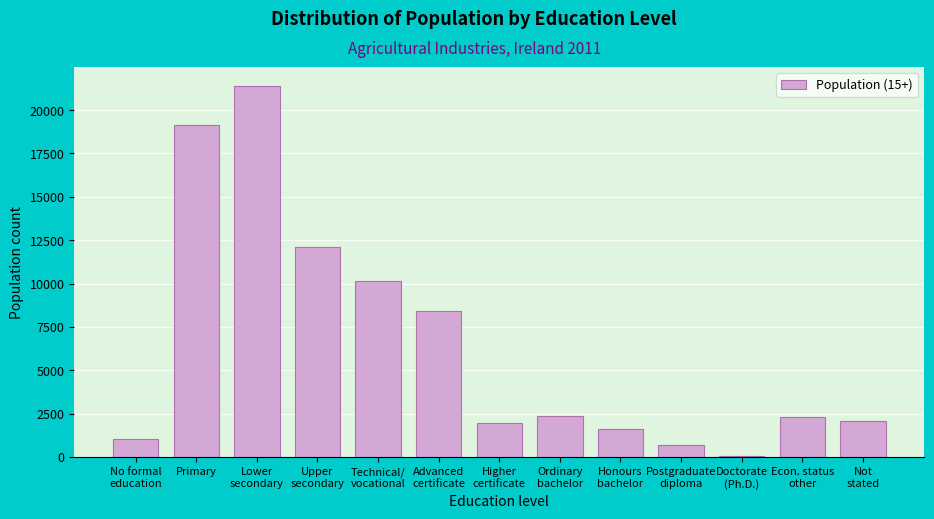

What is the greatest value displayed?

21409